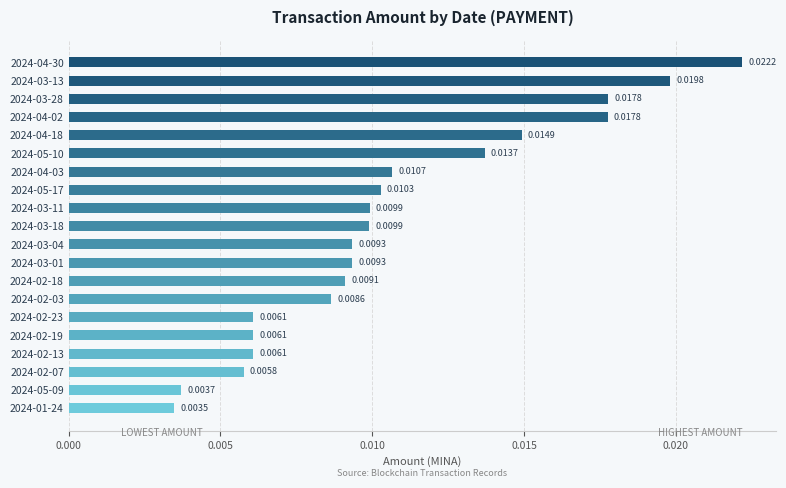

Which has a higher value, 2024-01-24 or 2024-04-30?

2024-04-30